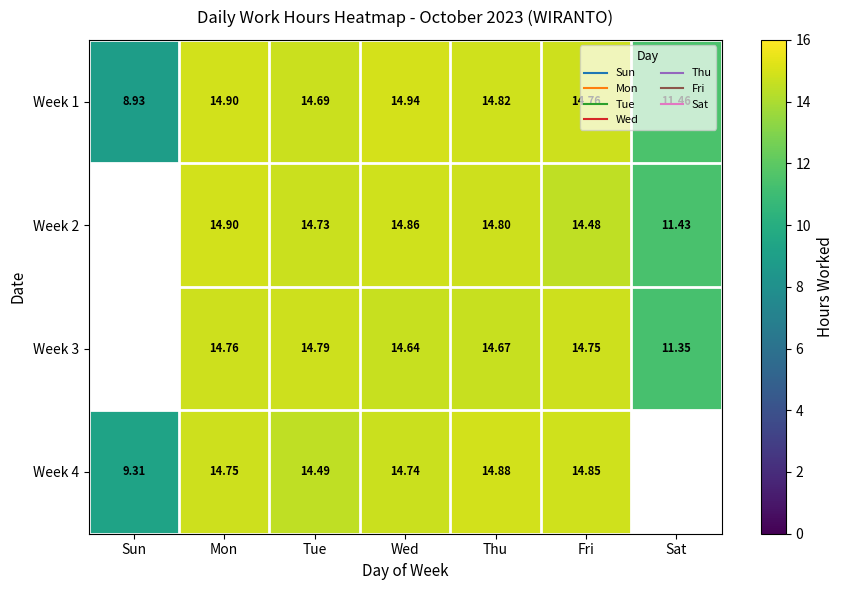

True or false: Week 1 has a value of 23.1 at Thu.

False